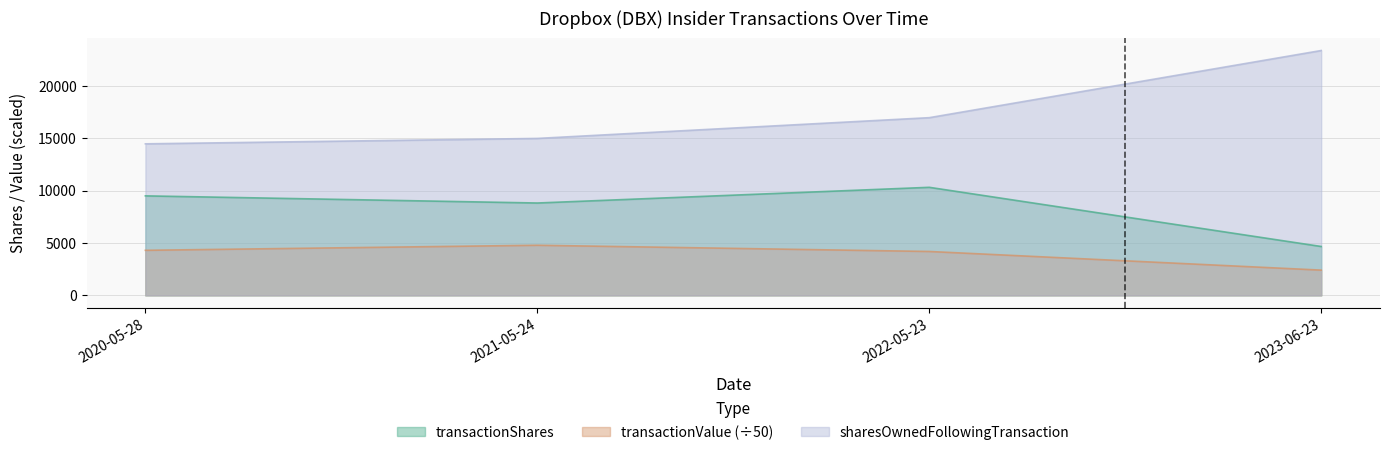

Which series has the widest spread of values?

sharesOwnedFollowingTransaction